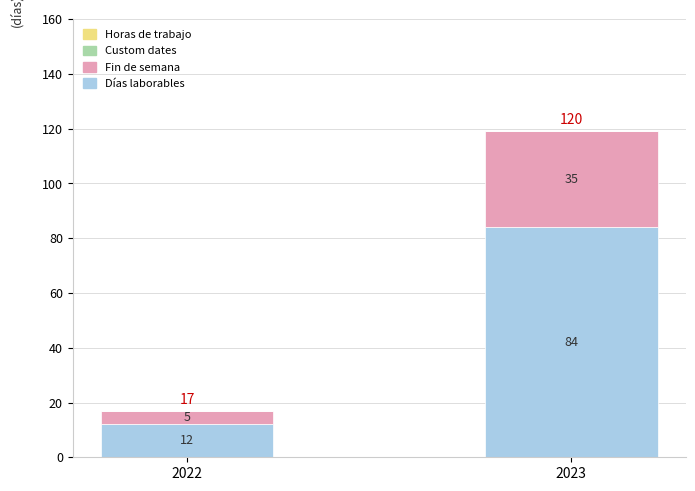

How many categories are shown in the chart?

2